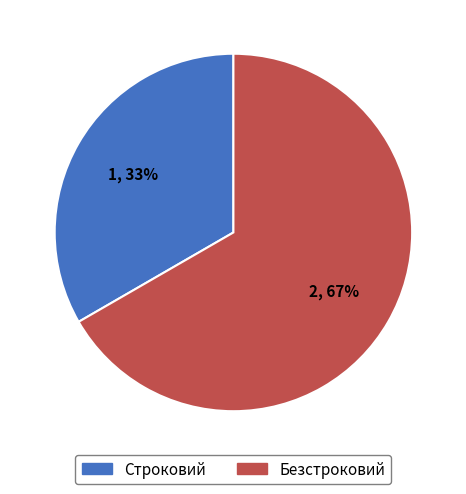

True or false: Строковий accounts for 47% of the total.

False